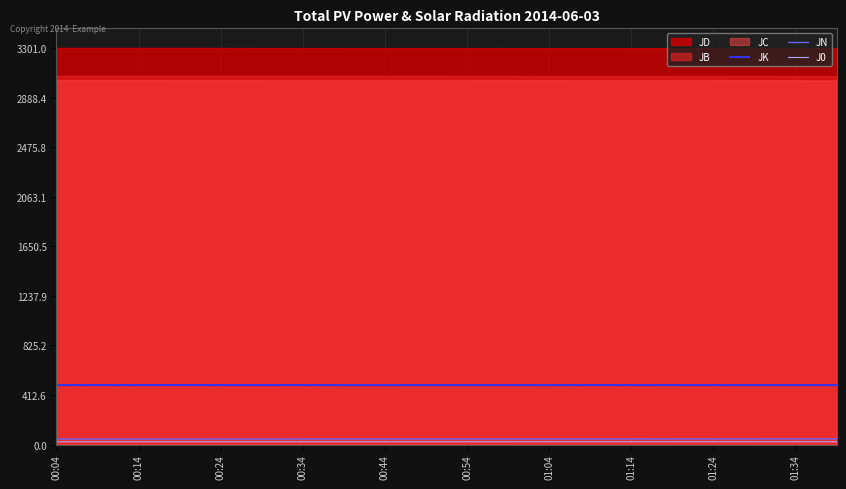

Count the J0 values in the range 23 to 24.

20